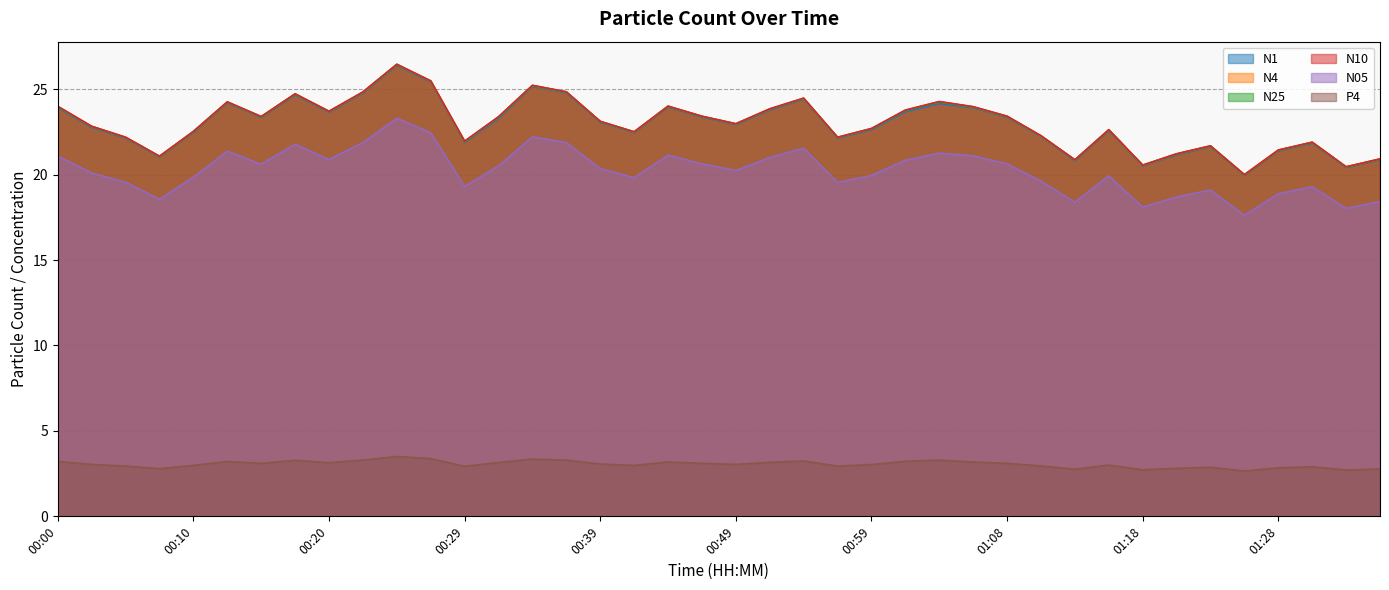

True or false: N1 and P4 cross at least once.

False